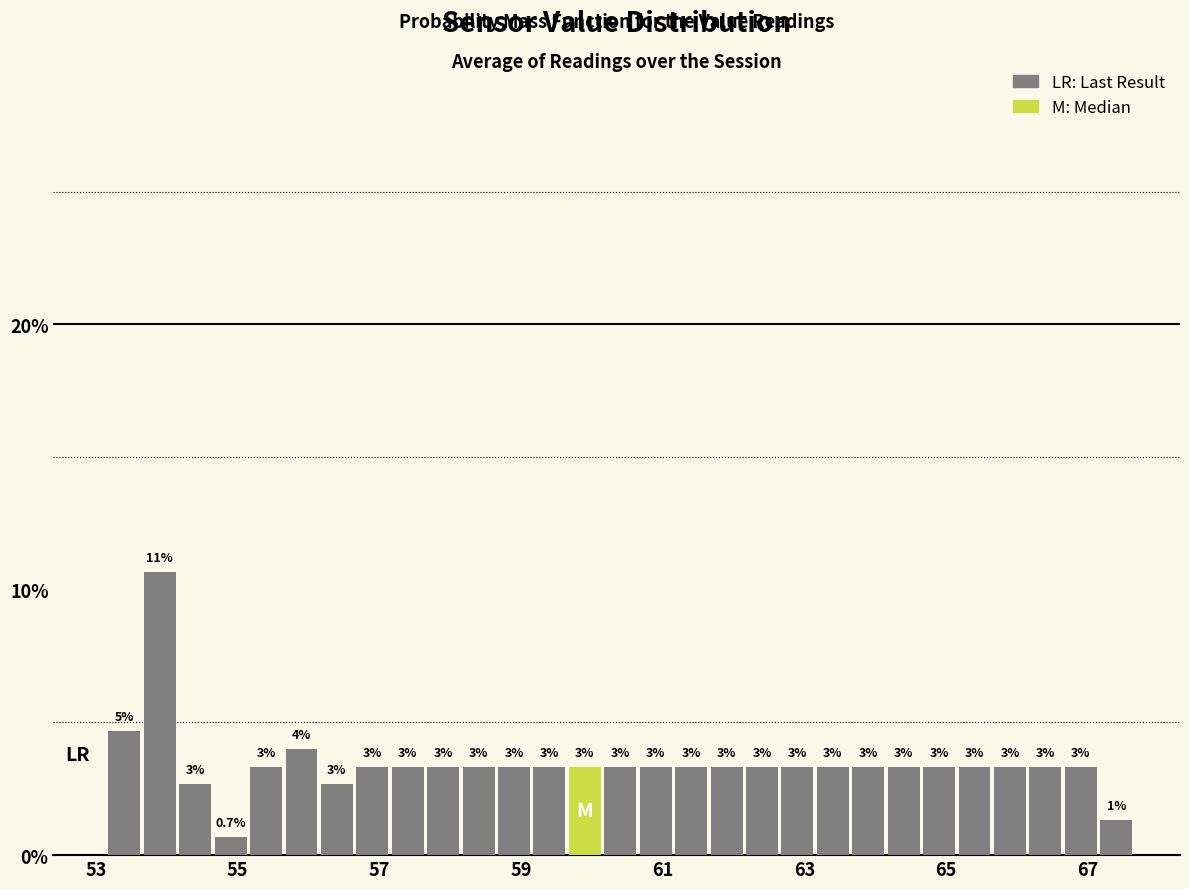

Read against the x-axis, roughly where is the centre of the tallest bar?

54.0